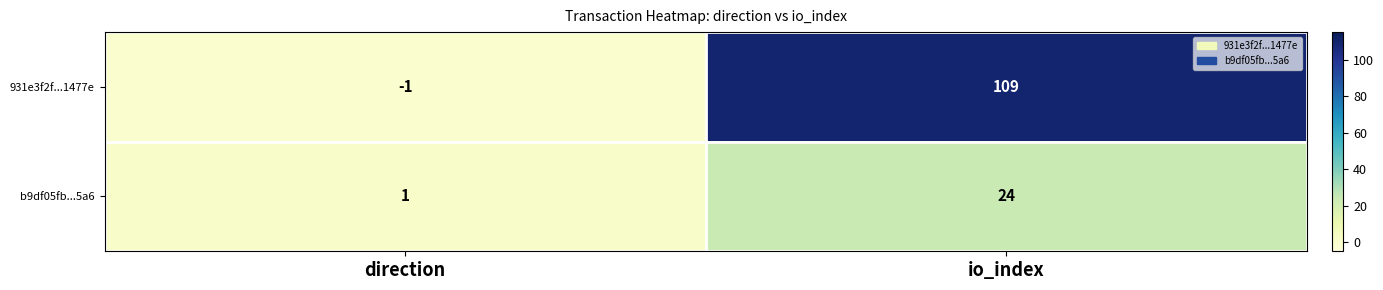

Read the 931e3f2f...1477e value at io_index.

109